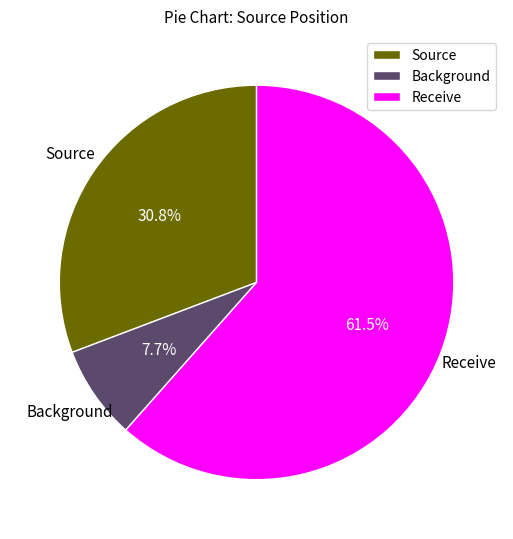

Count the number of slices in the pie.

3